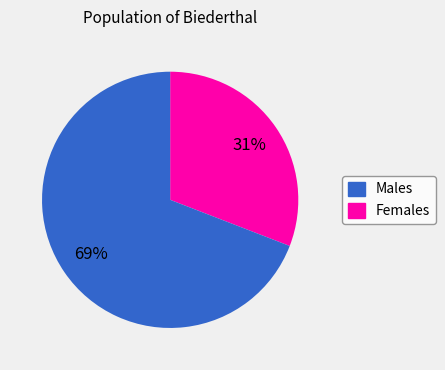

To the nearest percent, what is the difference between the largest and smallest slice percentages?

38%